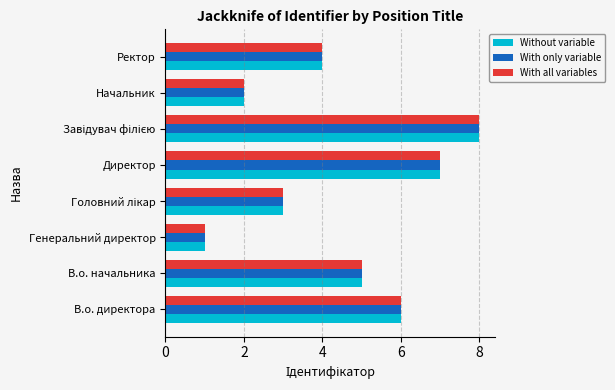

What is the sum of all Without variable values?

36